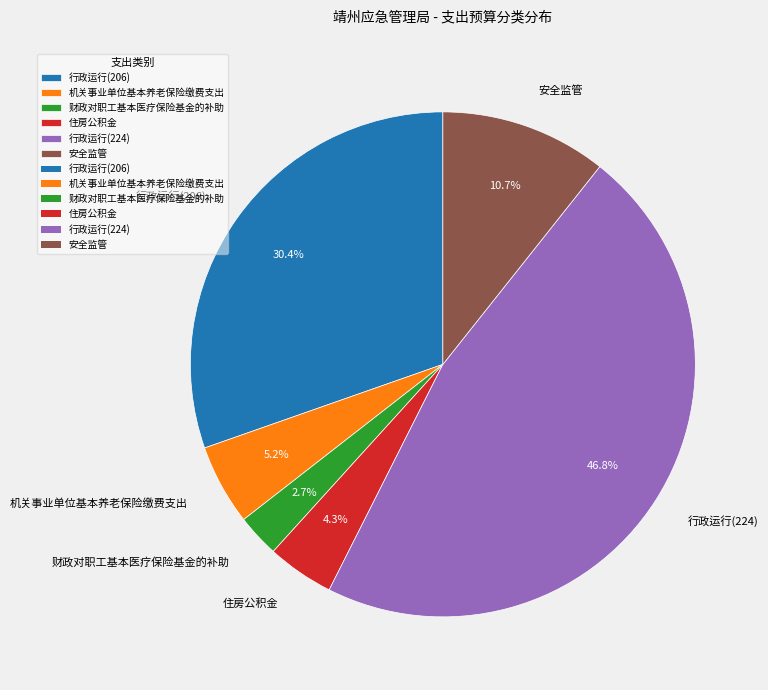

Is it true that 财政对职工基本医疗保险基金的补助 is 3% of the pie?

True